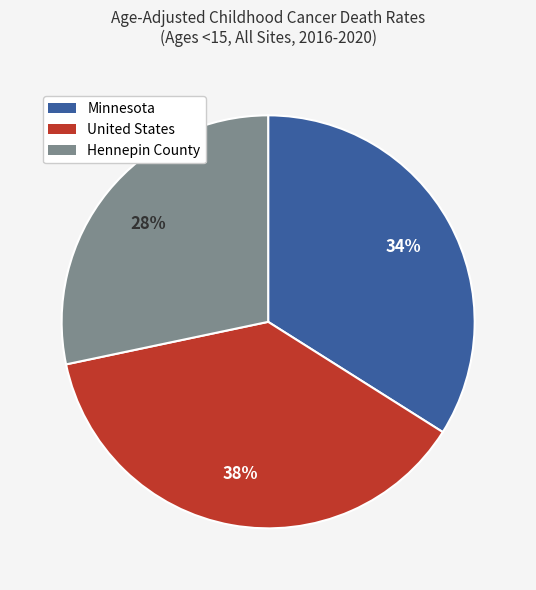

Which category has the smallest portion of the pie?

Hennepin County